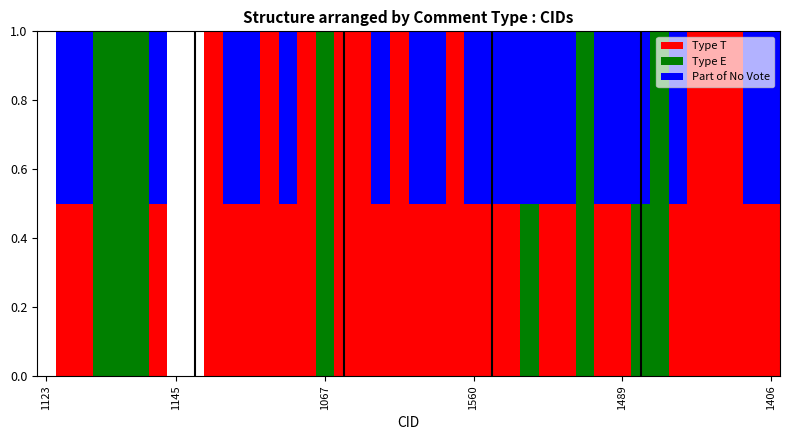

Count the number of categories in the chart.

40